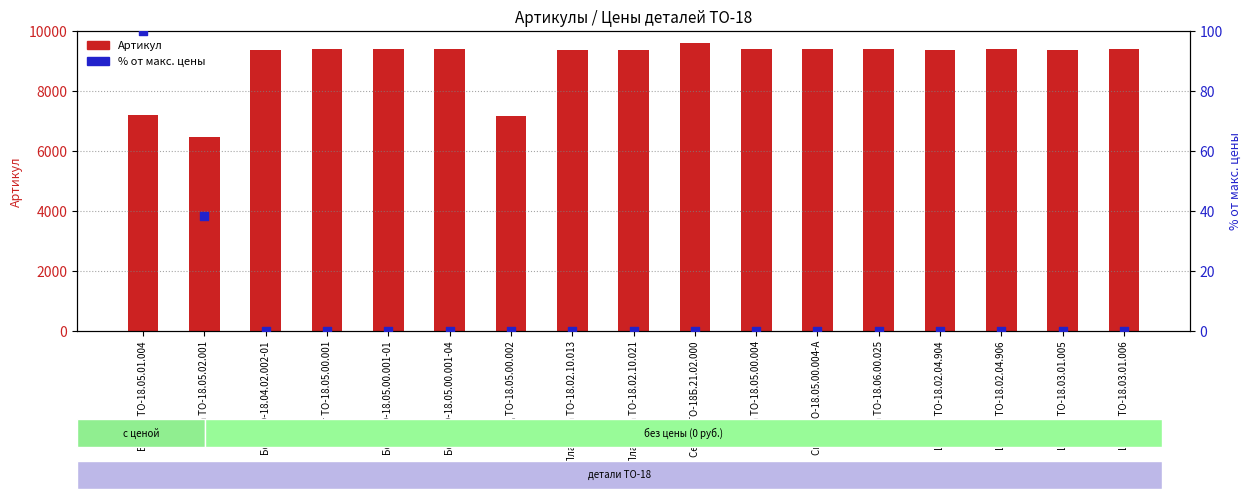

At which category is the sum across all series the highest?

Серьга ТО-18Б.21.02.000